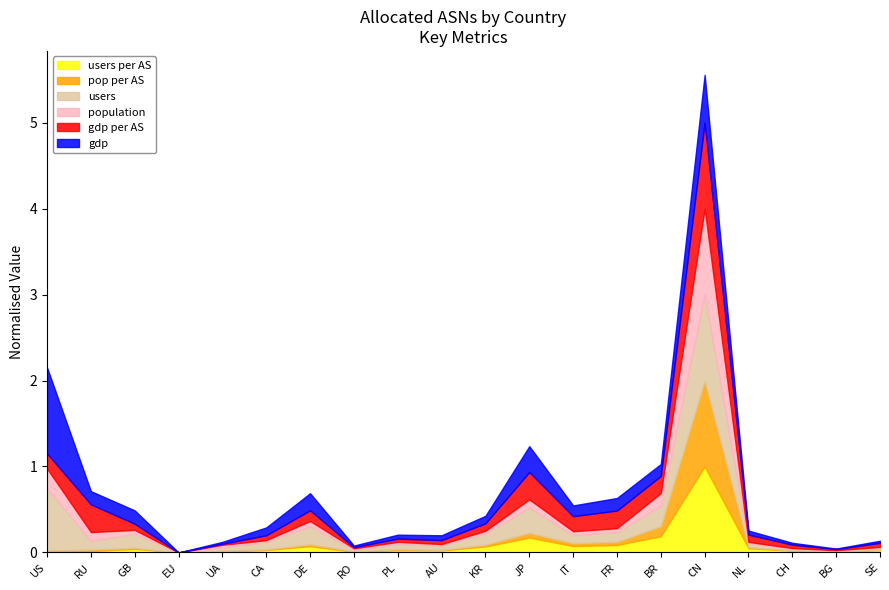

In users, how many points are higher than both neighbors (excluding endpoints)?

5